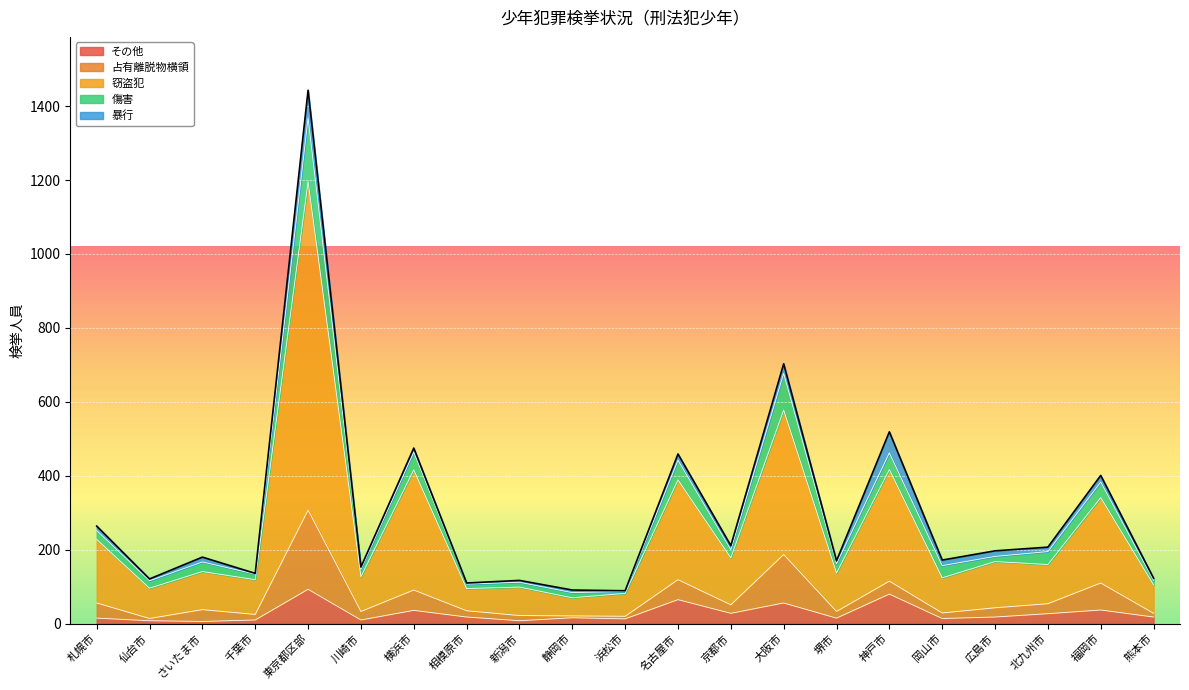

In その他, how many points are higher than both neighbors (excluding endpoints)?

7